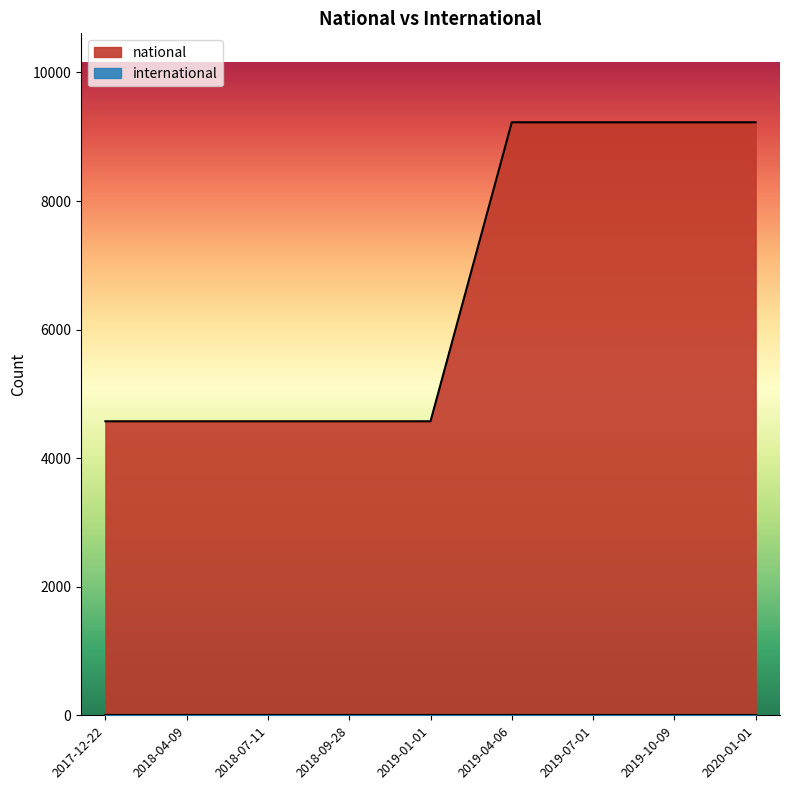

Where is international nearest to the value 0?

2018-09-28